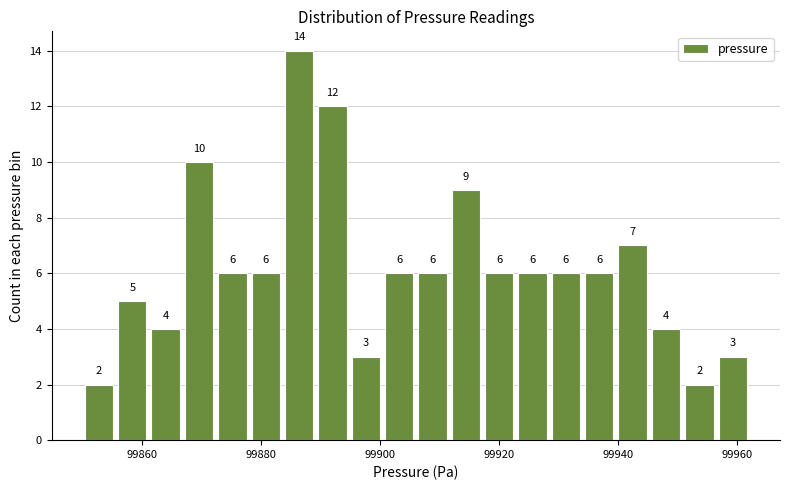

Around what value on the x-axis is the tallest bar? Give the approximate position of its centre, as read against the axis.

99886